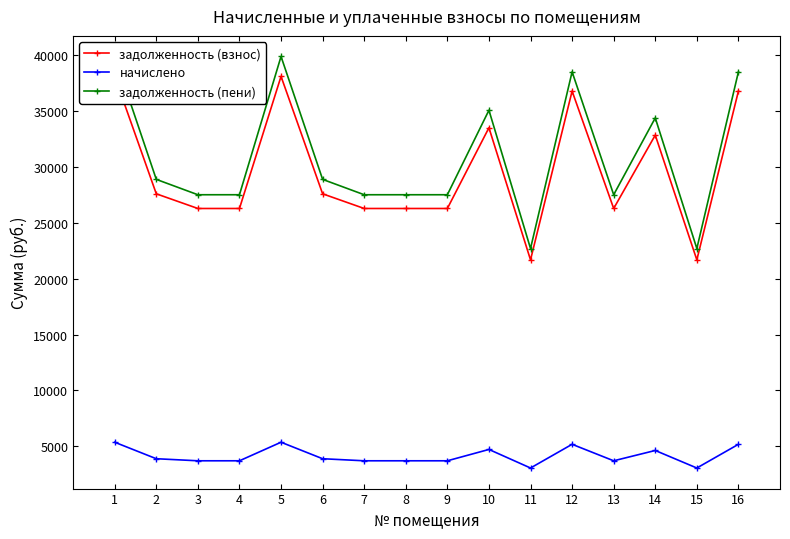

What is the average value of the начислено series?

4149.5